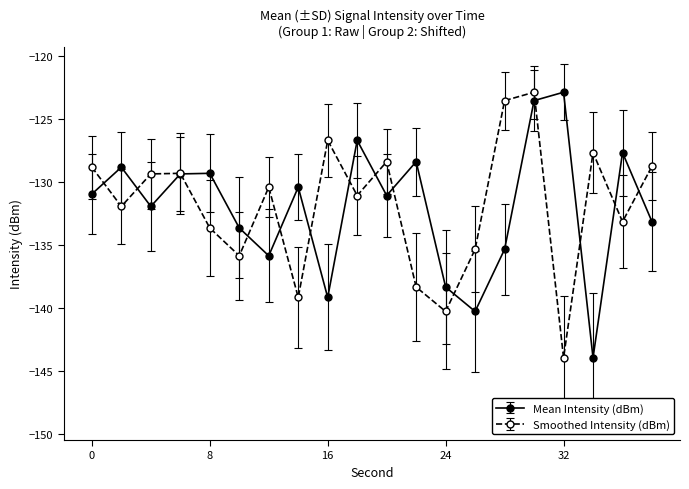

What is the value of the Smoothed Intensity (dBm) point at the 5th from the left?

-133.6